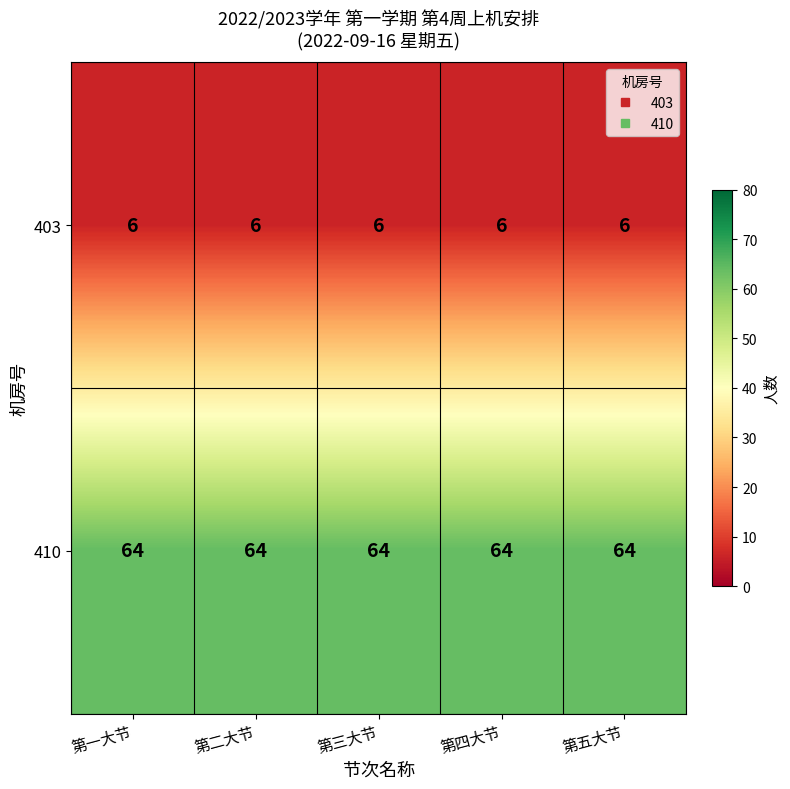

List the series in order of their overall mean, highest first.

410, 403